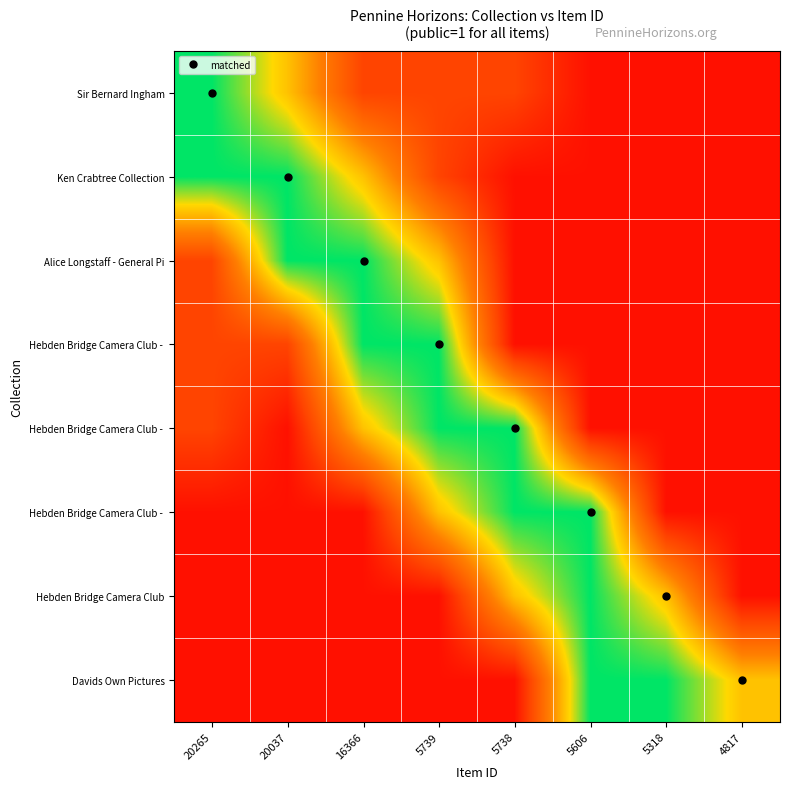

What is the smallest value displayed?

0.1